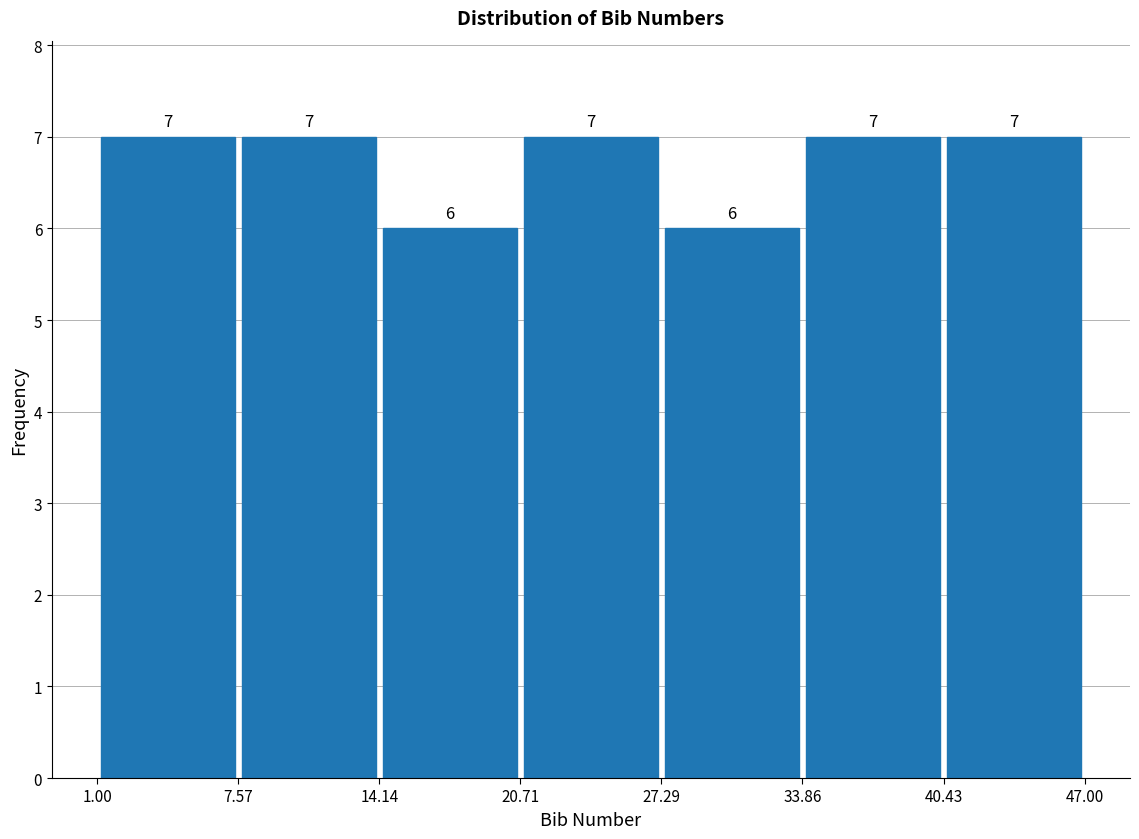

Reading left to right, transcribe this chart: for each bar, give the range it covers on the x-axis and its height.

1.00 to 7.57: 7
7.57 to 14.14: 7
14.14 to 20.71: 6
20.71 to 27.29: 7
27.29 to 33.86: 6
33.86 to 40.43: 7
40.43 to 47.00: 7